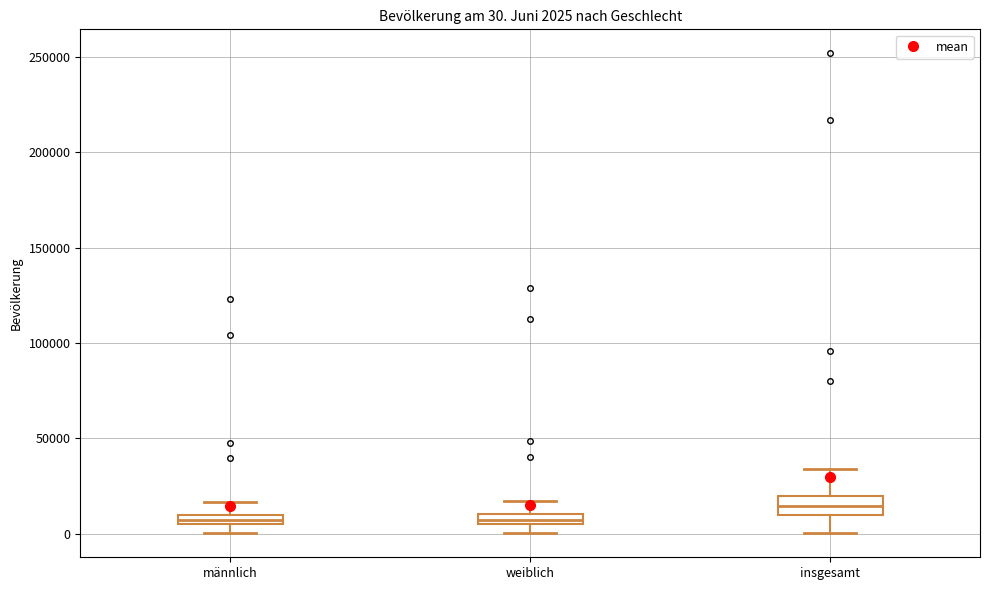

Which box's median line is the highest?

insgesamt